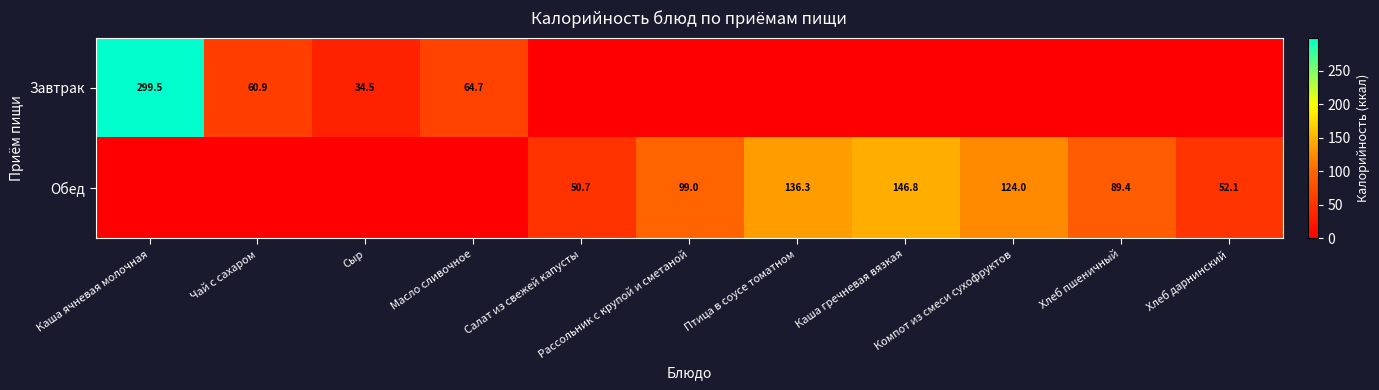

Is it true that Обед equals 184.7 at Компот из смеси сухофруктов?

False